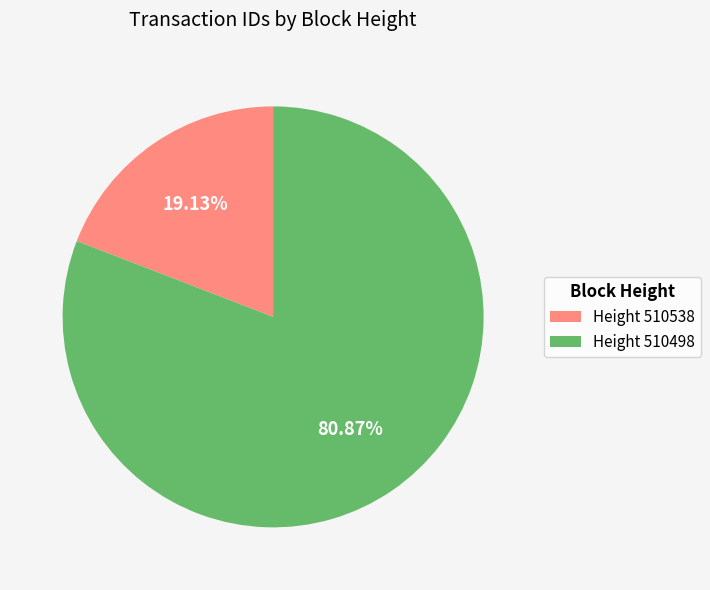

Which has a higher value, Height 510498 or Height 510538?

Height 510498